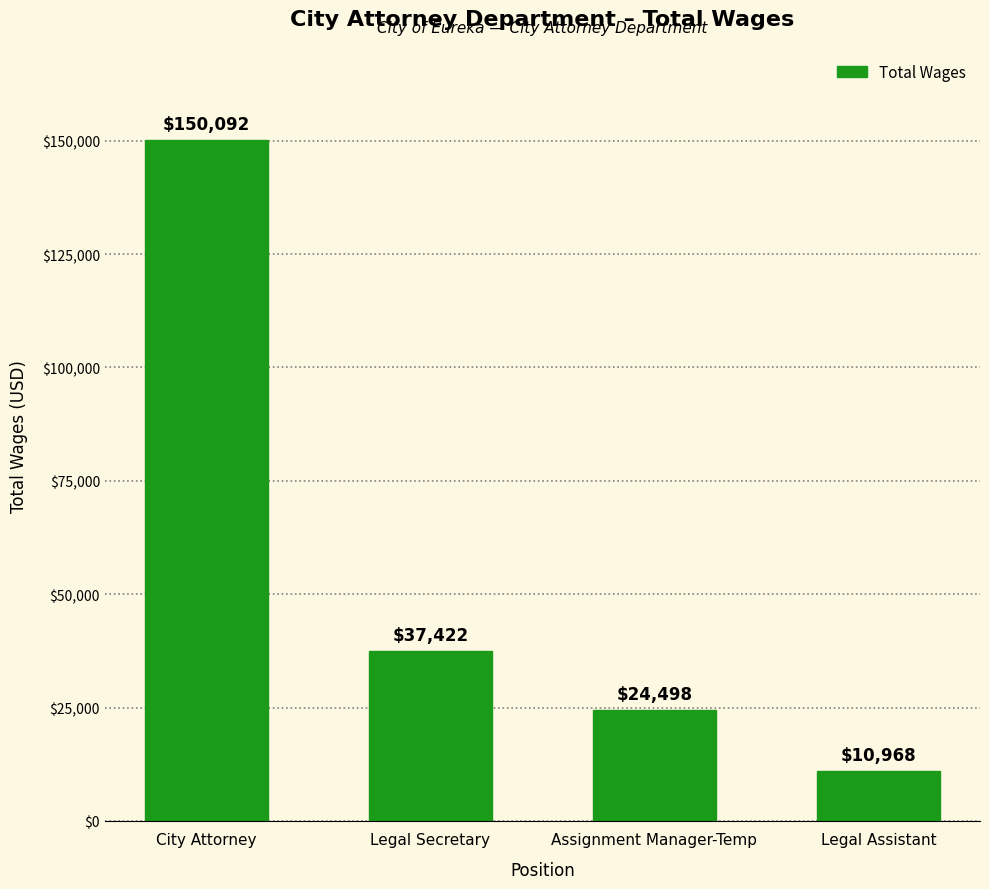

List the labels in order of value, smallest first.

Legal Assistant, Assignment Manager-Temp, Legal Secretary, City Attorney